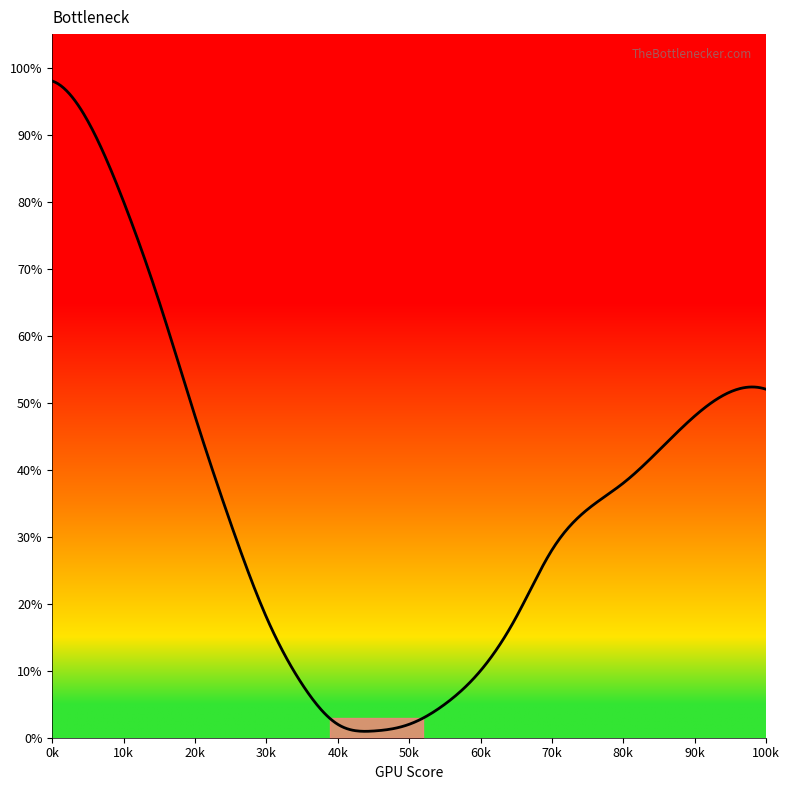

What is the maximum value shown in the chart?

98.0